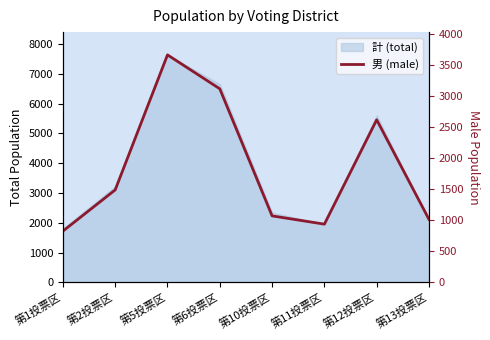

How many data points are less than 1489?

4